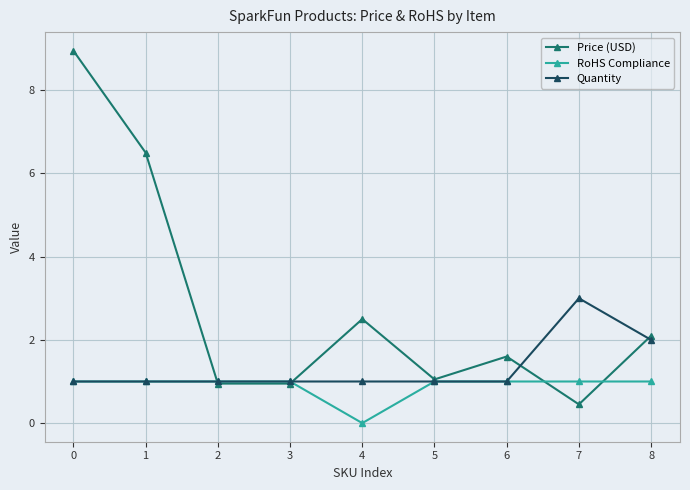

How many lines are shown in the chart?

3